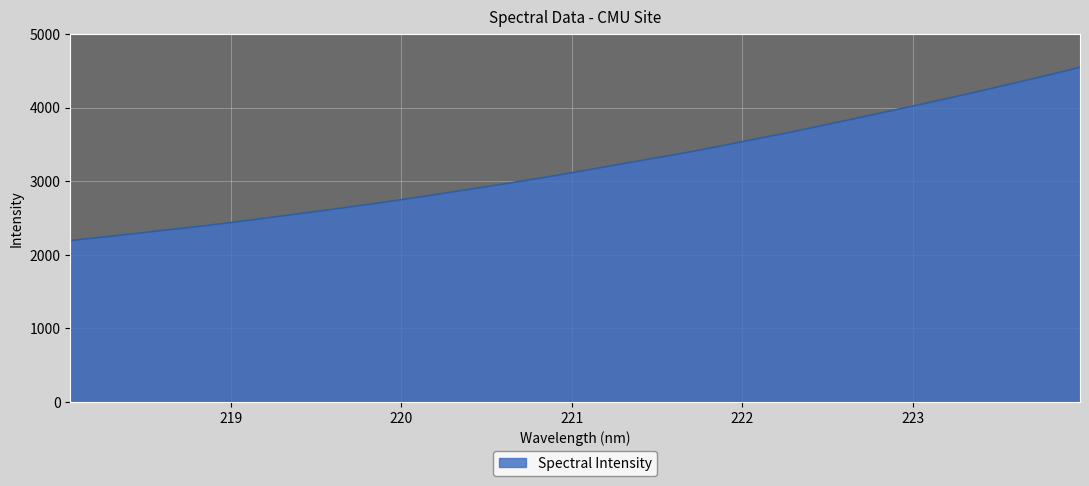

What is the difference between the maximum and minimum values?

2355.0